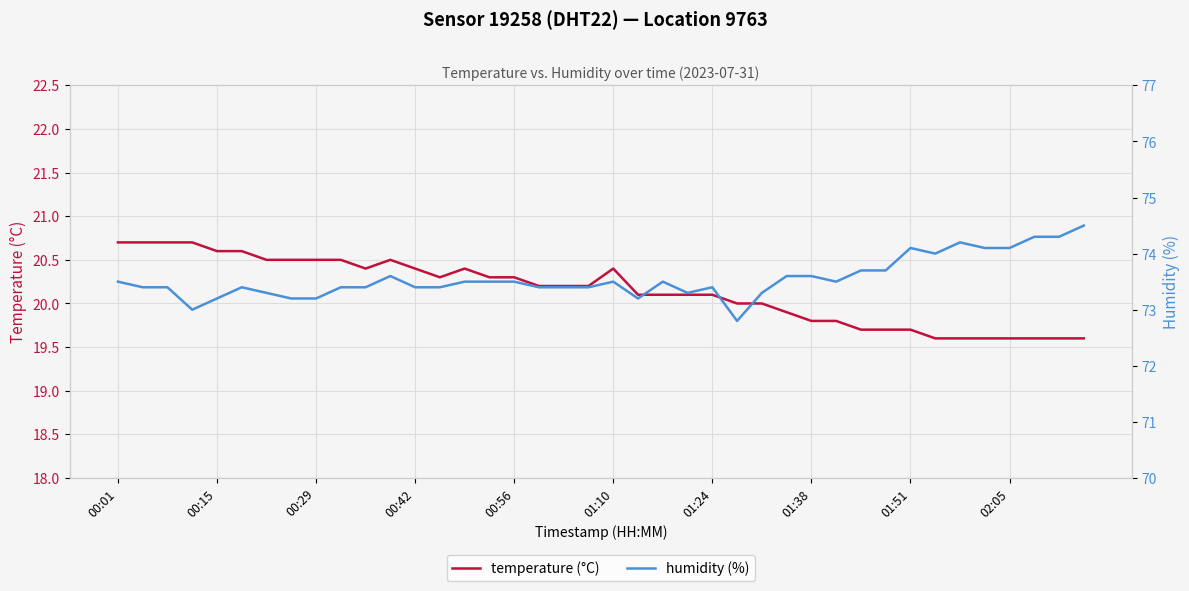

Is this an area chart (filled region under the line)?

No